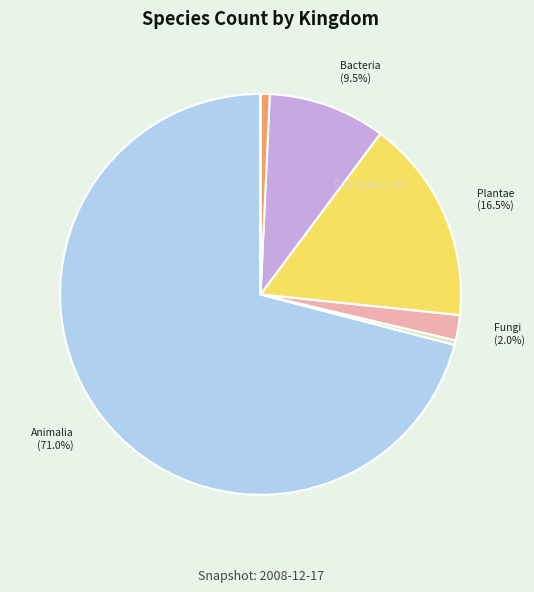

Is there a majority slice in this chart?

Yes